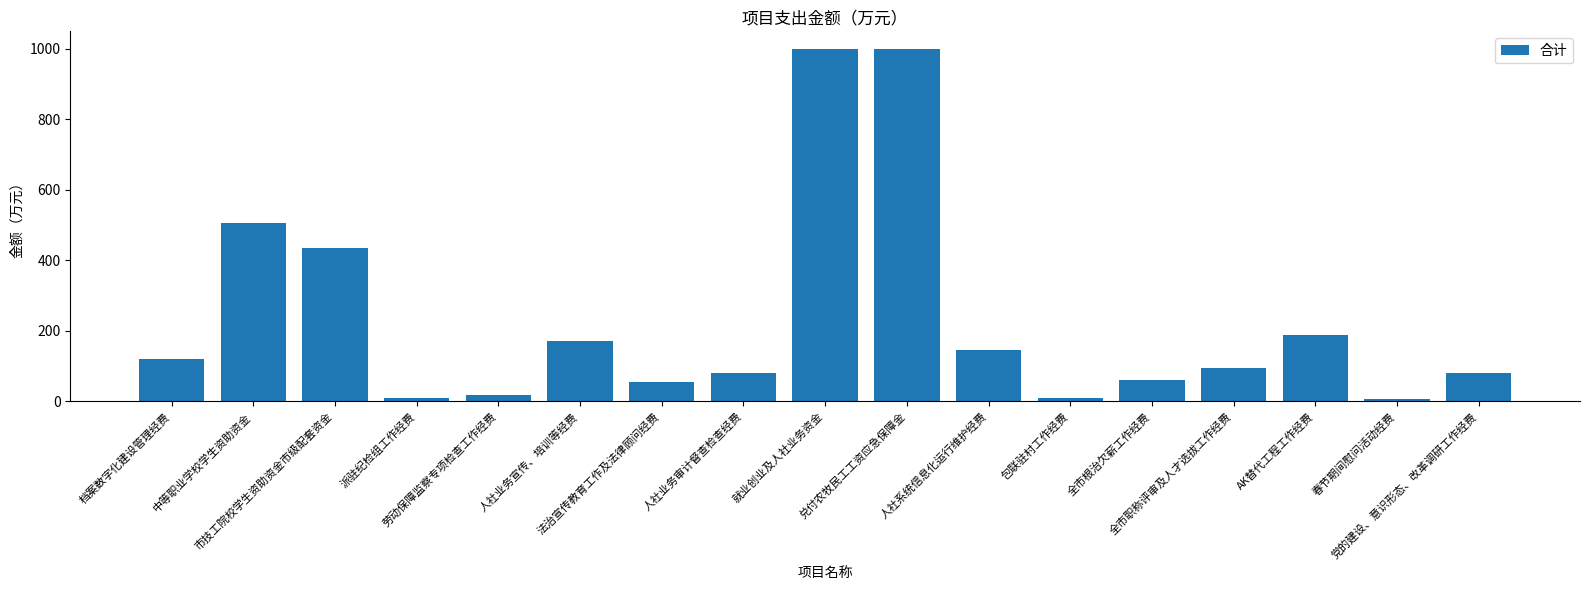

Between 兑付农牧民工工资应急保障金 and 人社业务宣传、培训等经费, which is larger?

兑付农牧民工工资应急保障金